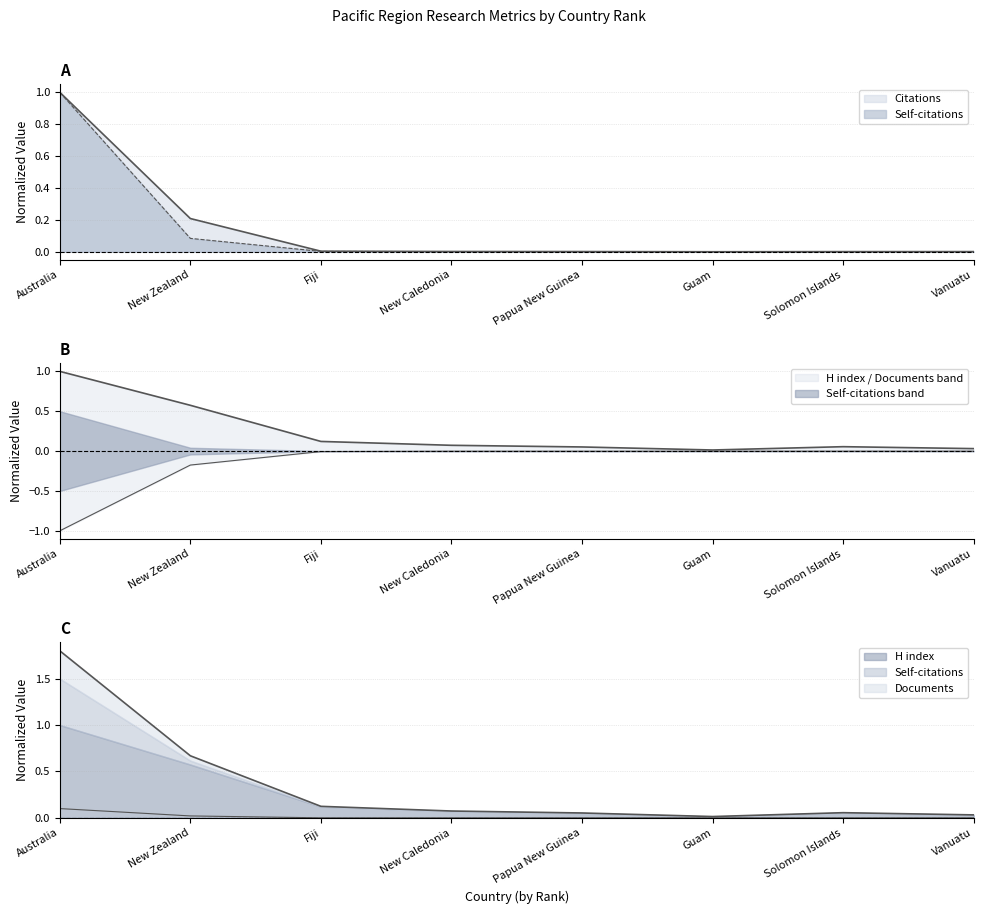

Reading left to right, transcribe all the data shown in this chart.

Citations: Australia=1.0	New Zealand=0.2	Fiji=0.0	New Caledonia=0.0	Papua New Guinea=0.0	Guam=0.0	Solomon Islands=0.0	Vanuatu=0.0
Self-citations: Australia=1.0	New Zealand=0.1	Fiji=0.0	New Caledonia=0.0	Papua New Guinea=0.0	Guam=0.0	Solomon Islands=0.0	Vanuatu=0.0
H index: Australia=1.0	New Zealand=0.6	Fiji=0.1	New Caledonia=0.1	Papua New Guinea=0.1	Guam=0.0	Solomon Islands=0.1	Vanuatu=0.0
Documents: Australia=-1.0	New Zealand=-0.2	Fiji=-0.0	New Caledonia=-0.0	Papua New Guinea=-0.0	Guam=-0.0	Solomon Islands=-0.0	Vanuatu=-0.0